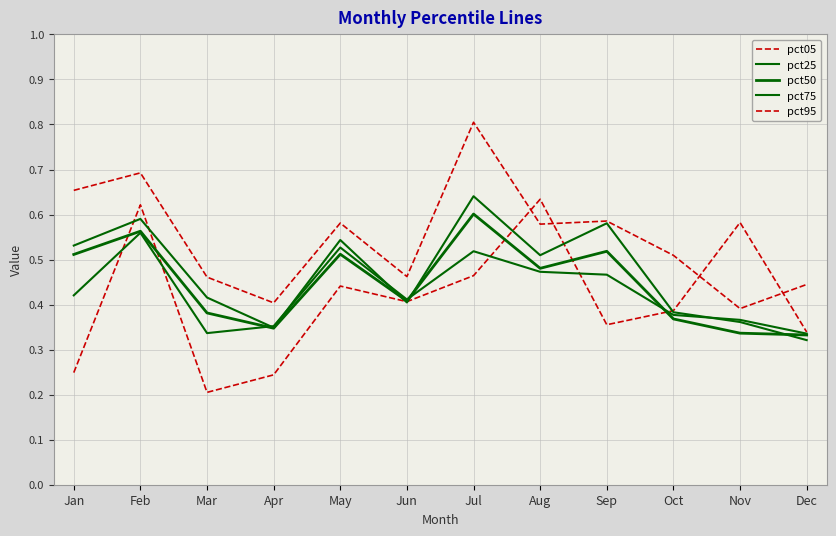

At which category does the chart reach its minimum across all series?

Mar